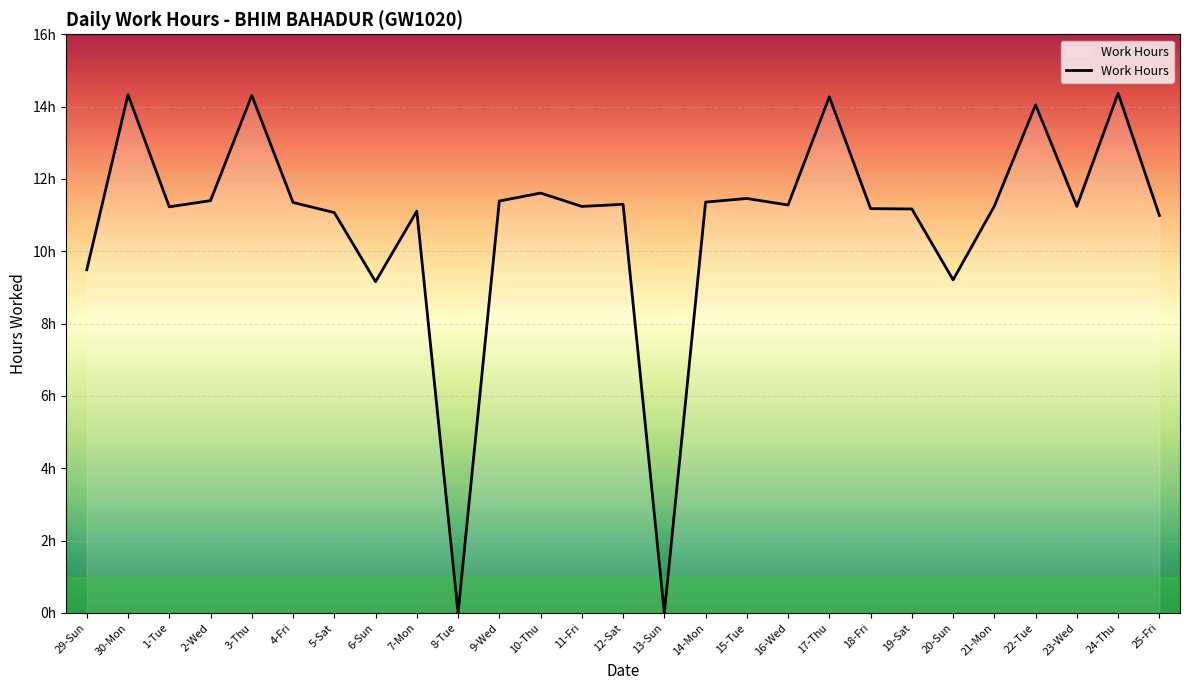

True or false: there are more than 1 points higher than both neighbors.

True